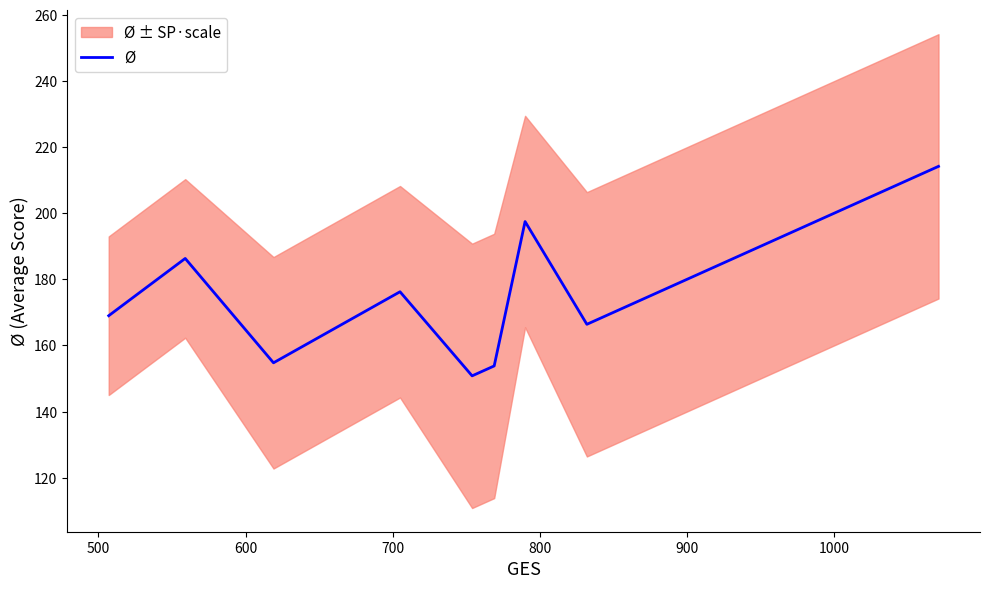

What is the maximum value for Ø?

214.2